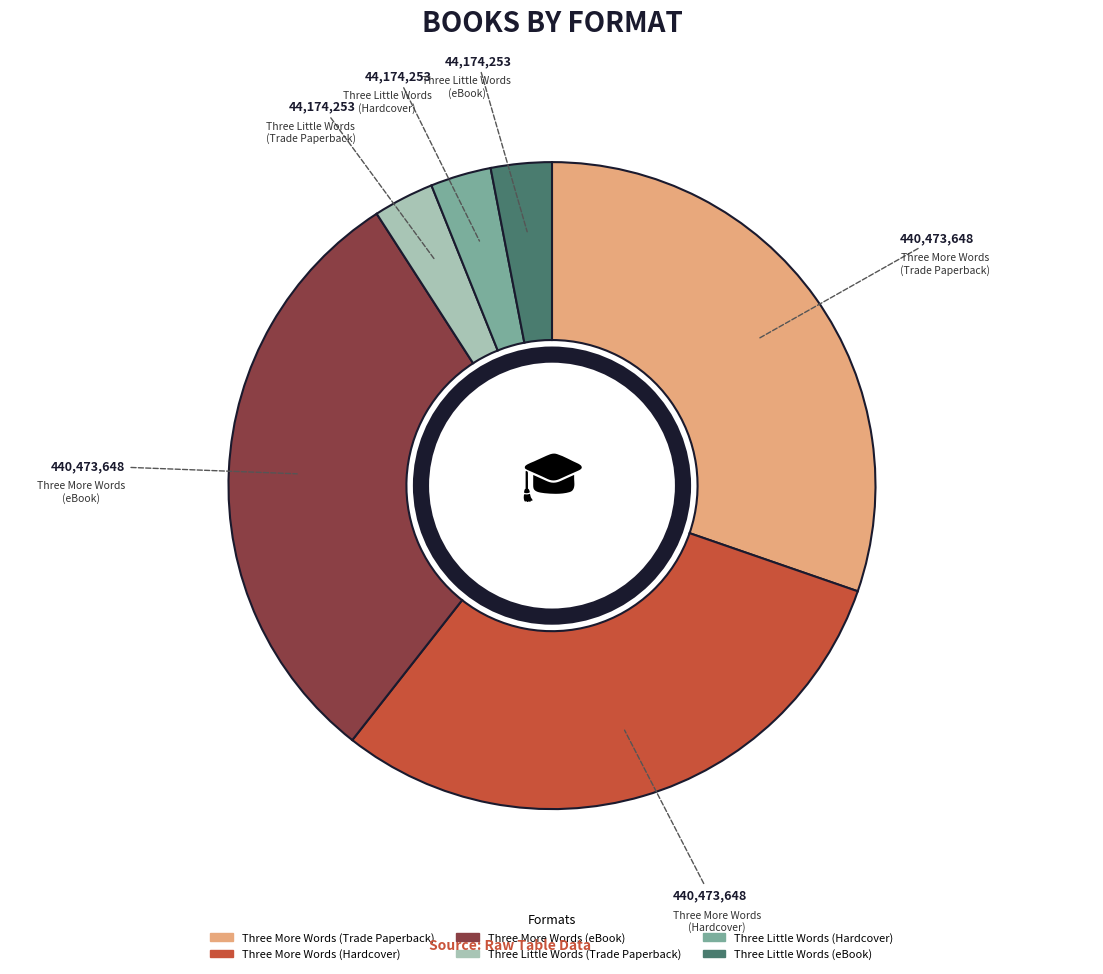

True or false: Three More Words (eBook) accounts for 30% of the total.

True